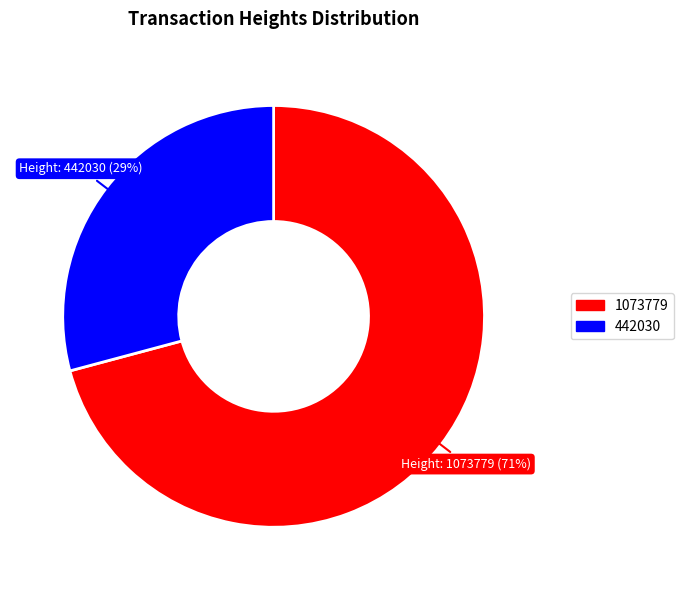

Which category has the biggest portion of the pie?

1073779